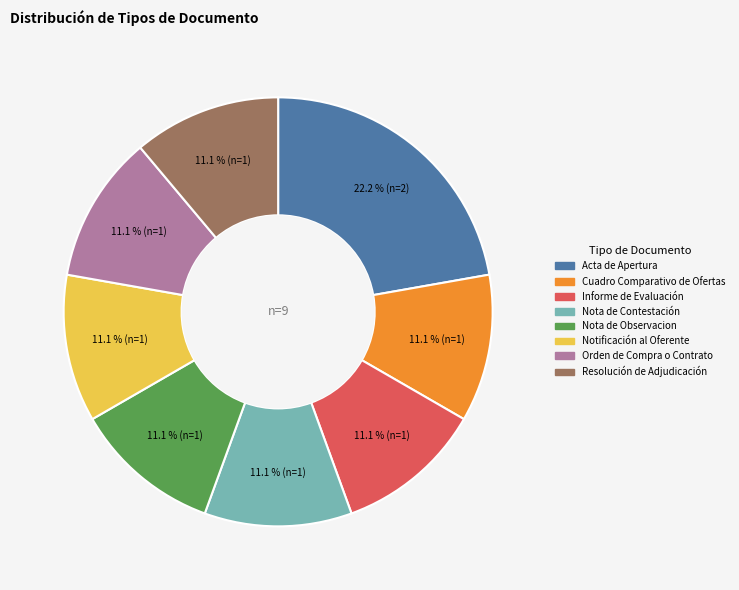

To the nearest percent, what portion does Informe de Evaluación represent?

11%